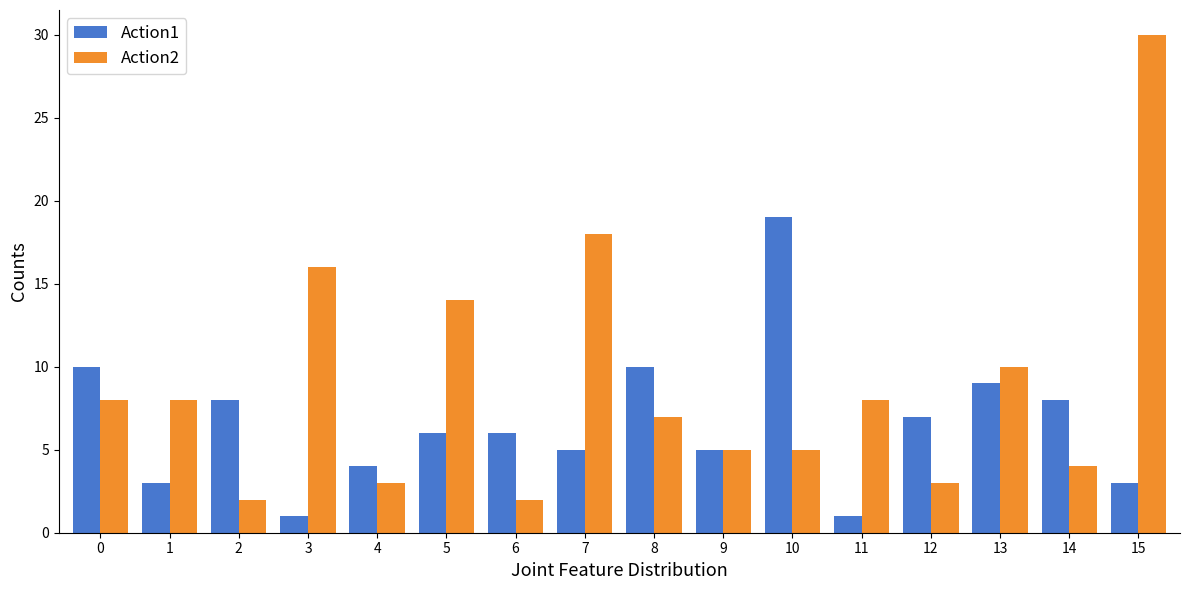

List the series in order of their overall mean, highest first.

Action2, Action1